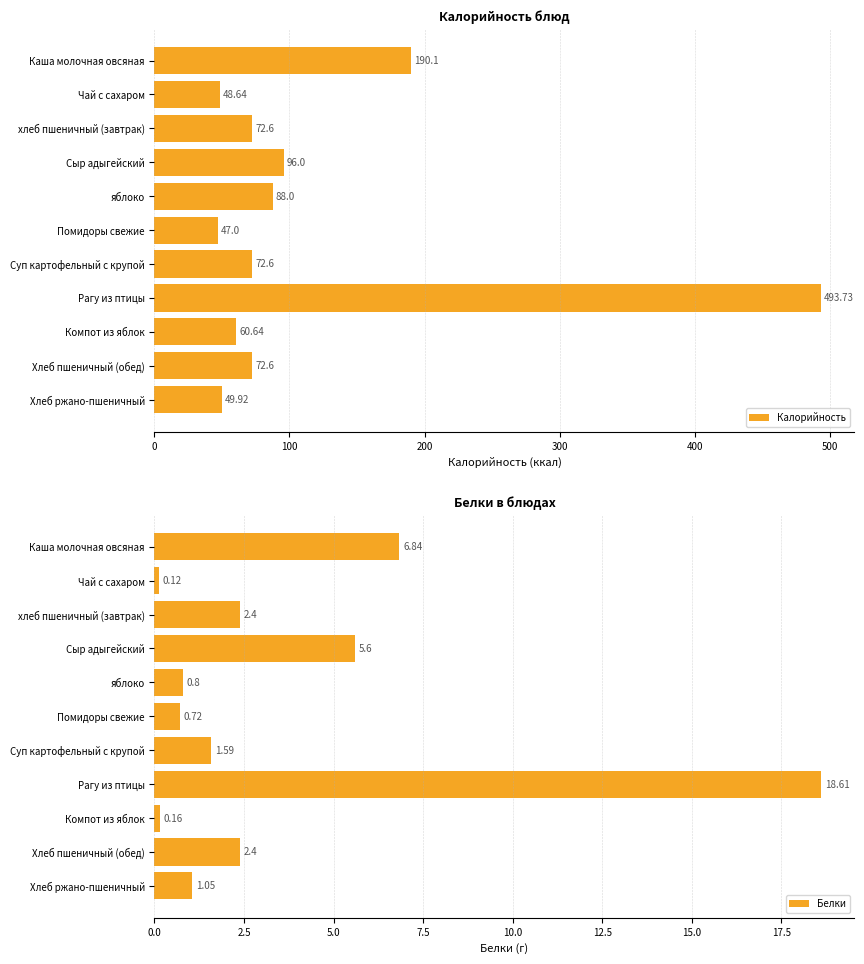

At which label does Белки reach its minimum?

Чай с сахаром